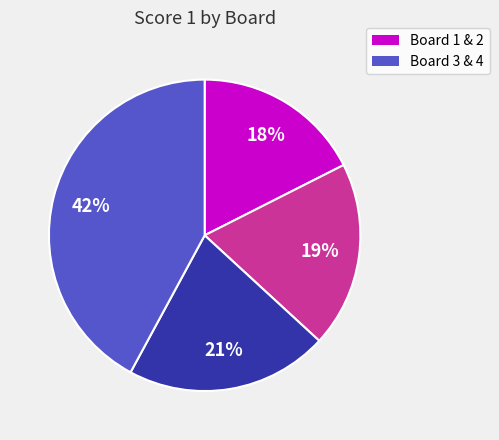

Does any single category account for the majority?

No